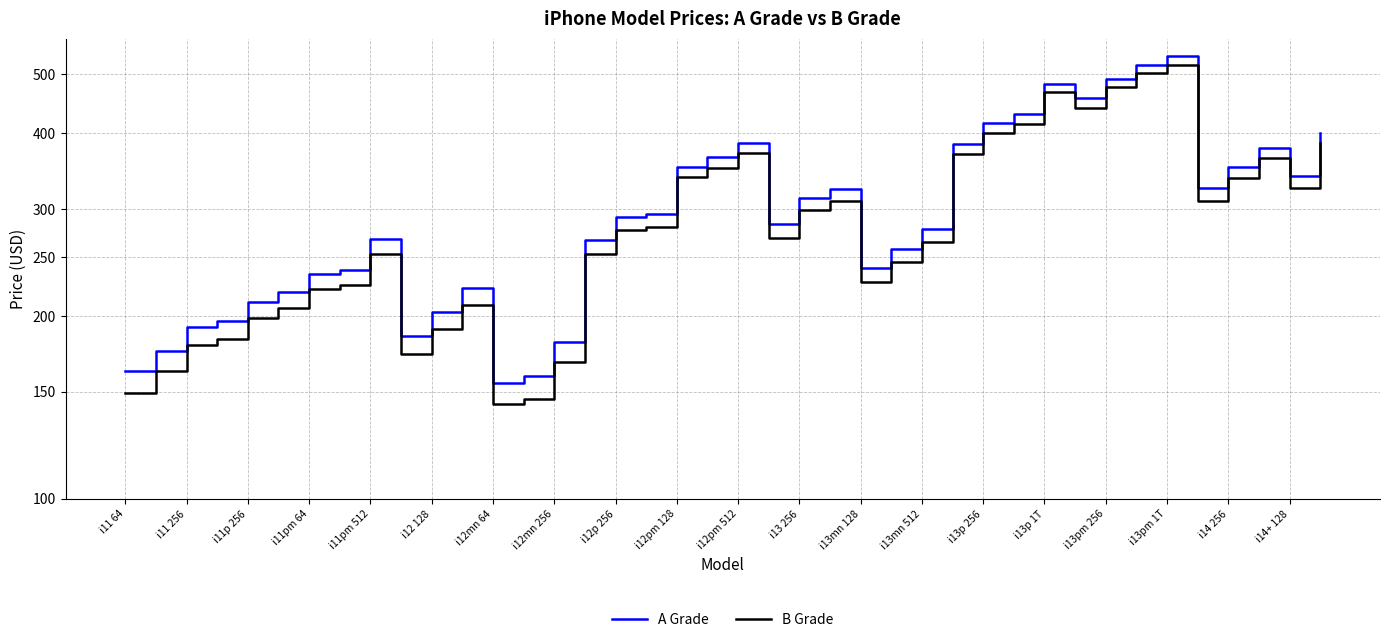

True or false: B Grade and A Grade intersect in this chart.

False